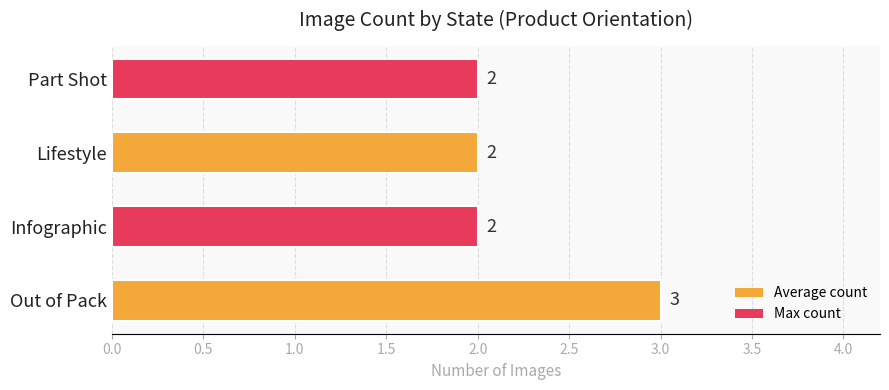

Approximately how many times larger is the value at Infographic compared to Lifestyle?

1.0